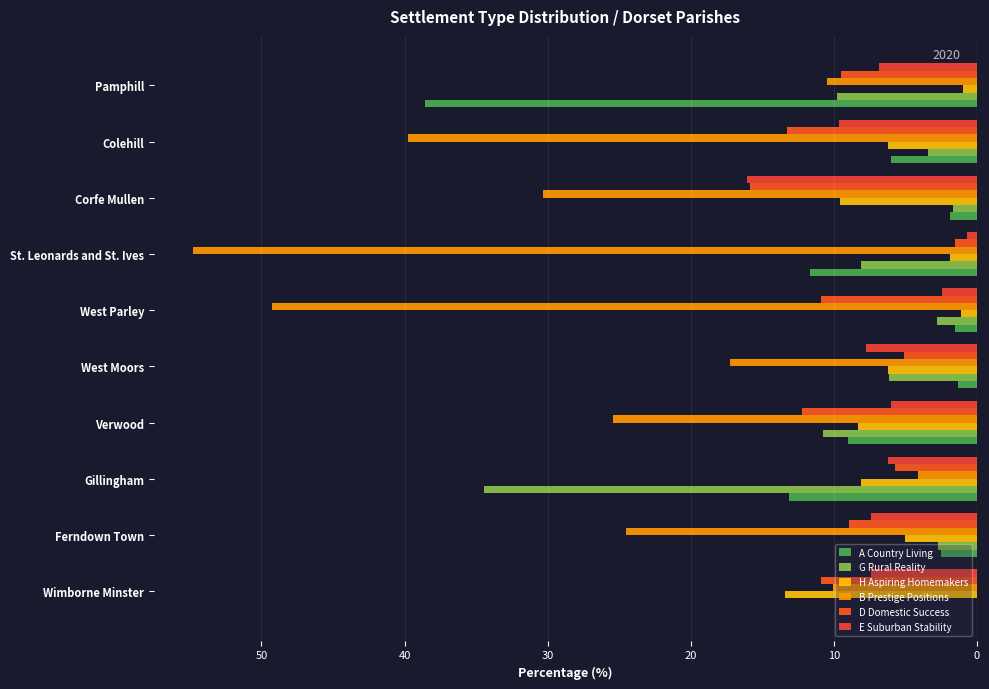

How many values in the G Rural Reality series exceed -3?

4